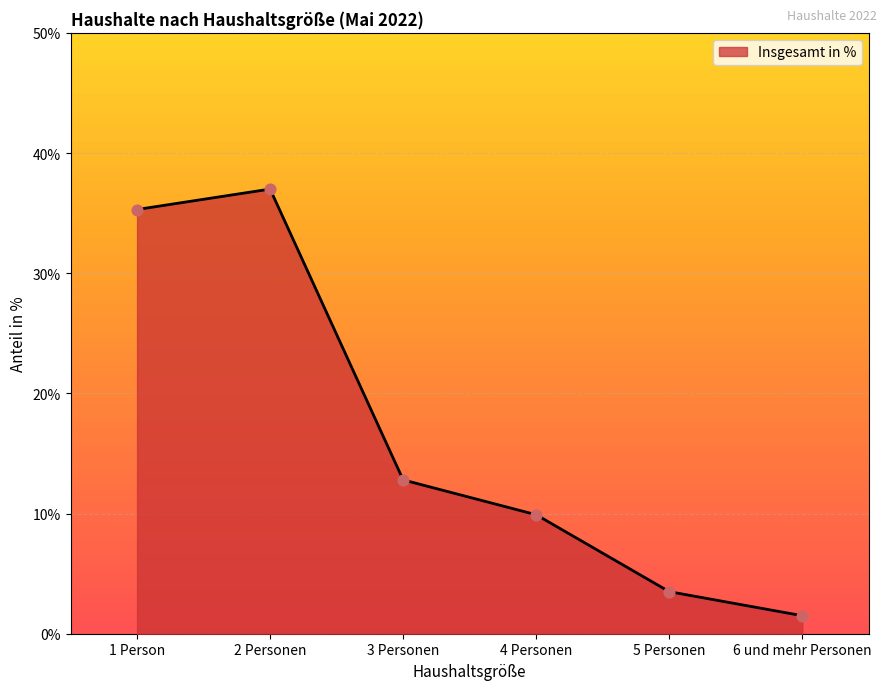

What is the ratio of the value at 1 Person to the value at 2 Personen?

1.0